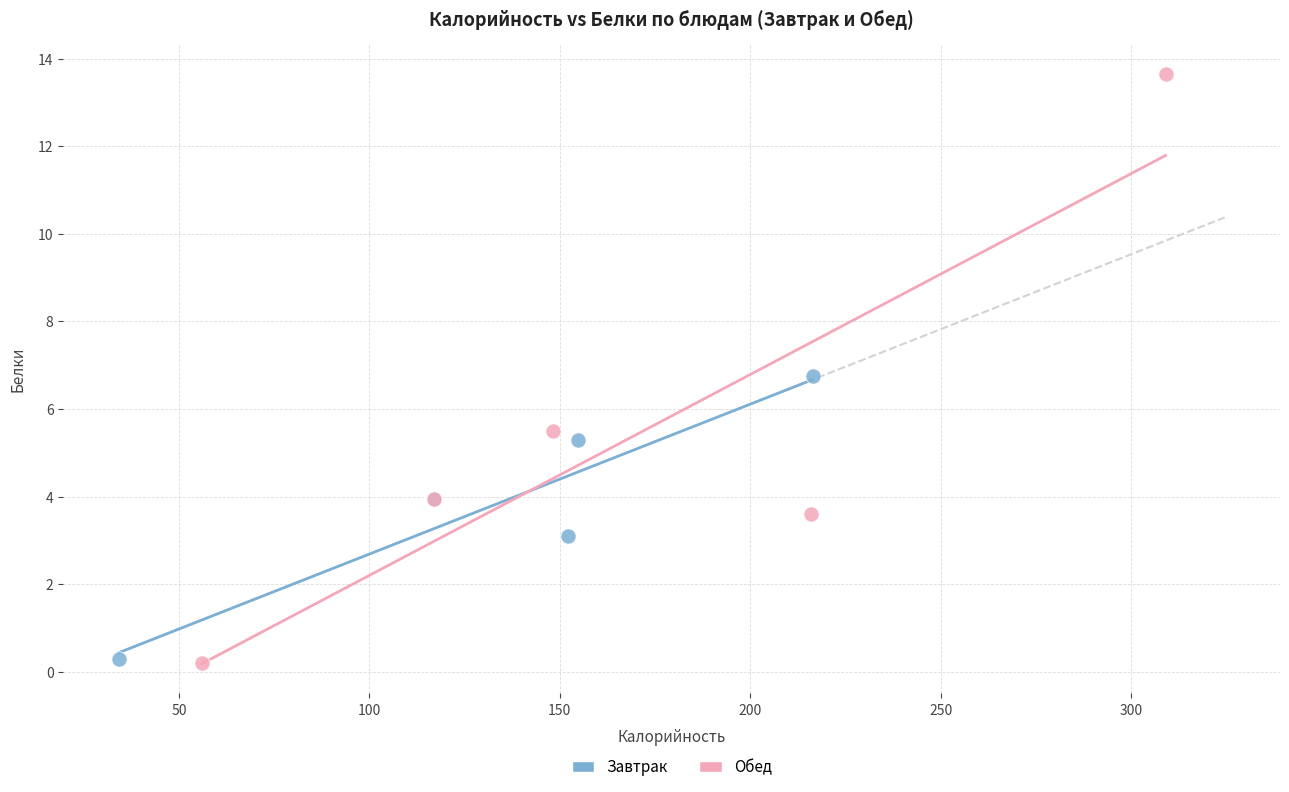

Which series reaches the maximum Y coordinate?

Обед